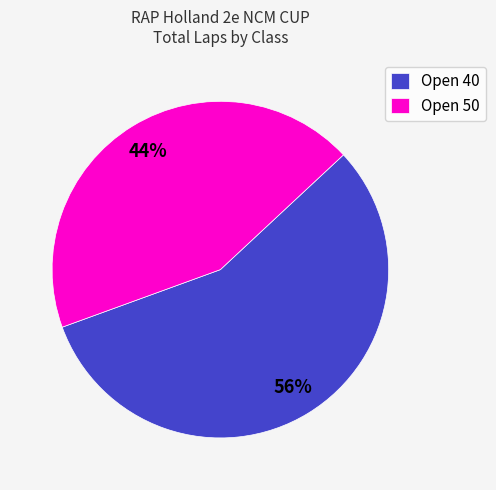

How many segments does this pie chart have?

2